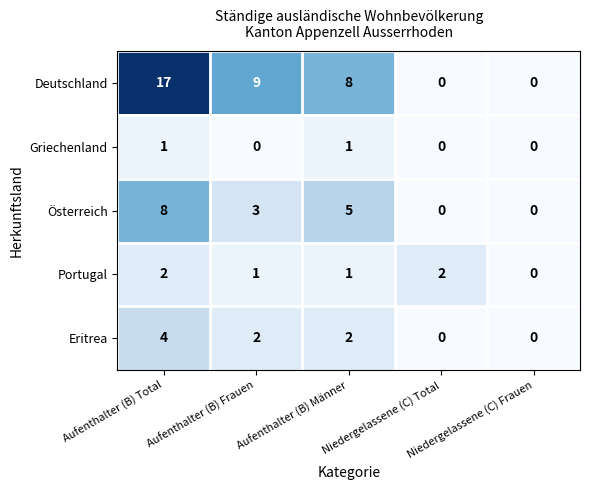

What is the total value across all series at Aufenthalter (B) Männer?

17